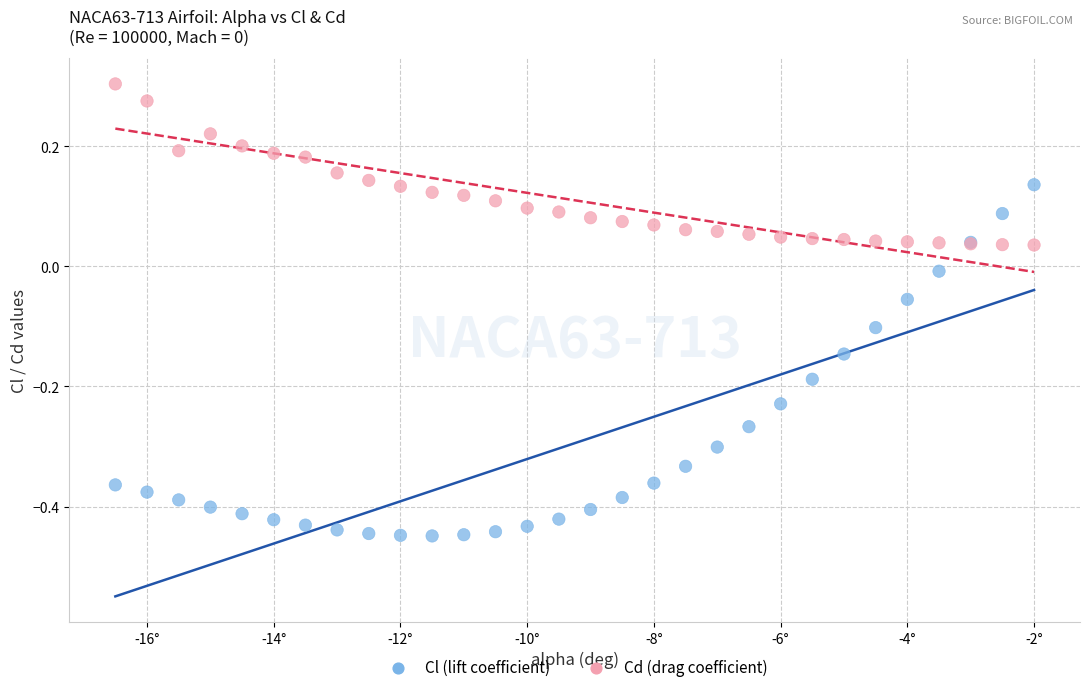

Which series contains the highest Y value?

Cd (drag coefficient)